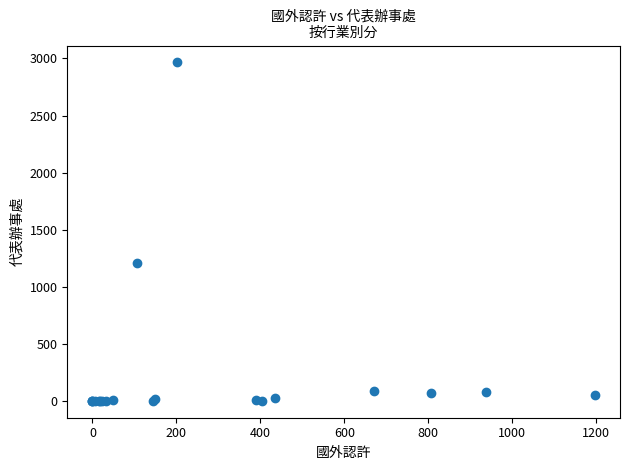

What Y value in the scatter plot is closest to 1482?

1209